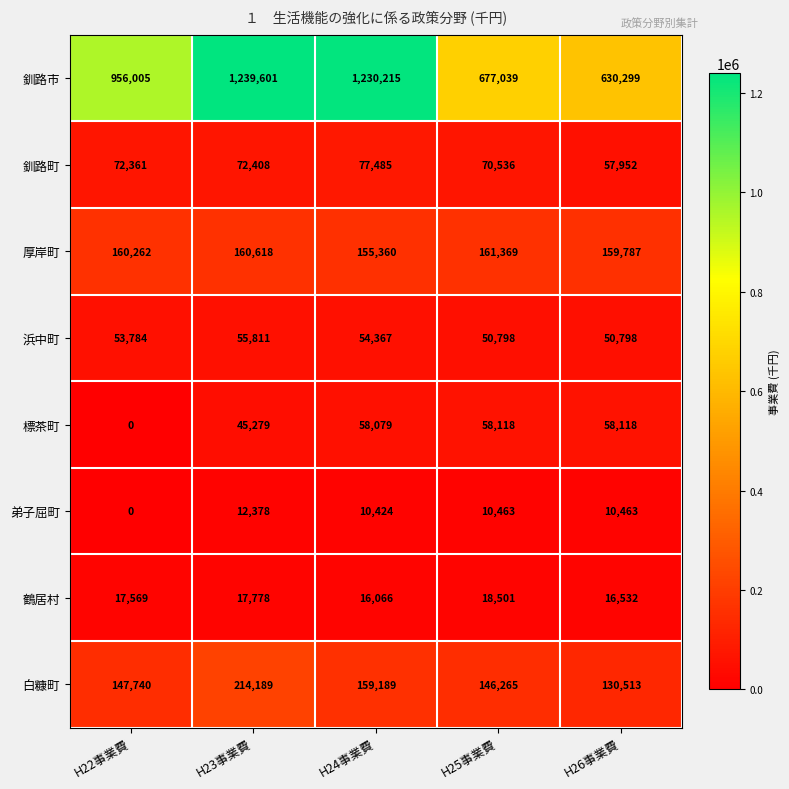

What is the total value across all series at H22事業費?

1407721